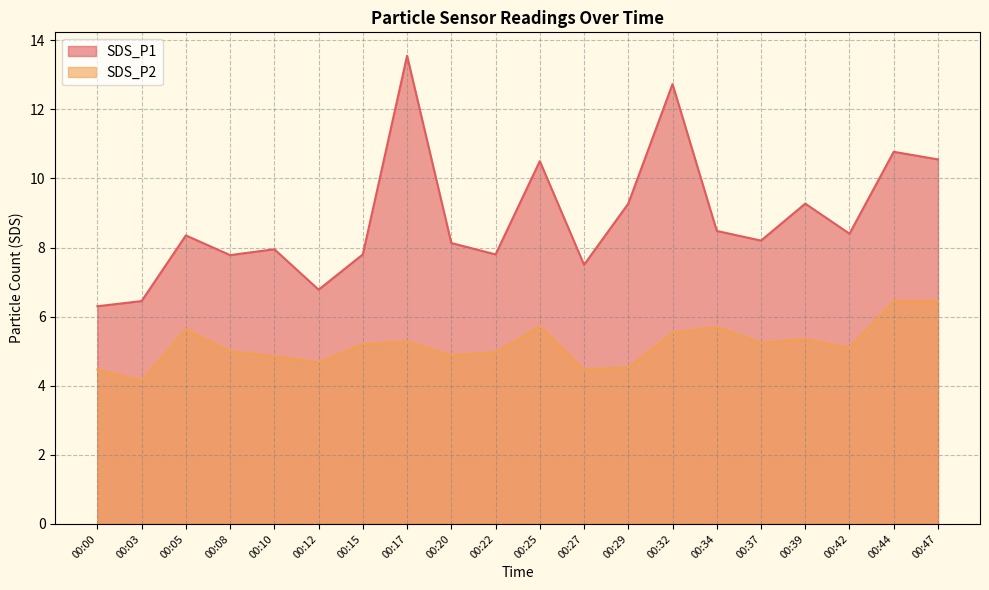

True or false: SDS_P1 has a value of 7.5 at 00:27.

True